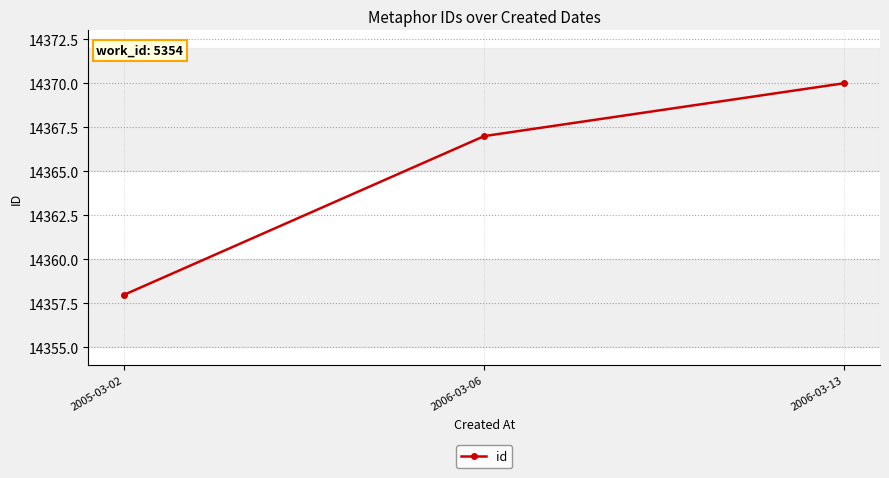

At which category does the chart reach its minimum across all series?

2005-03-02